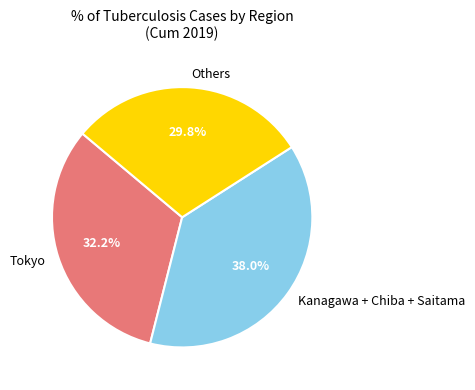

What percentage do Kanagawa + Chiba + Saitama and Tokyo together represent?

70.2%